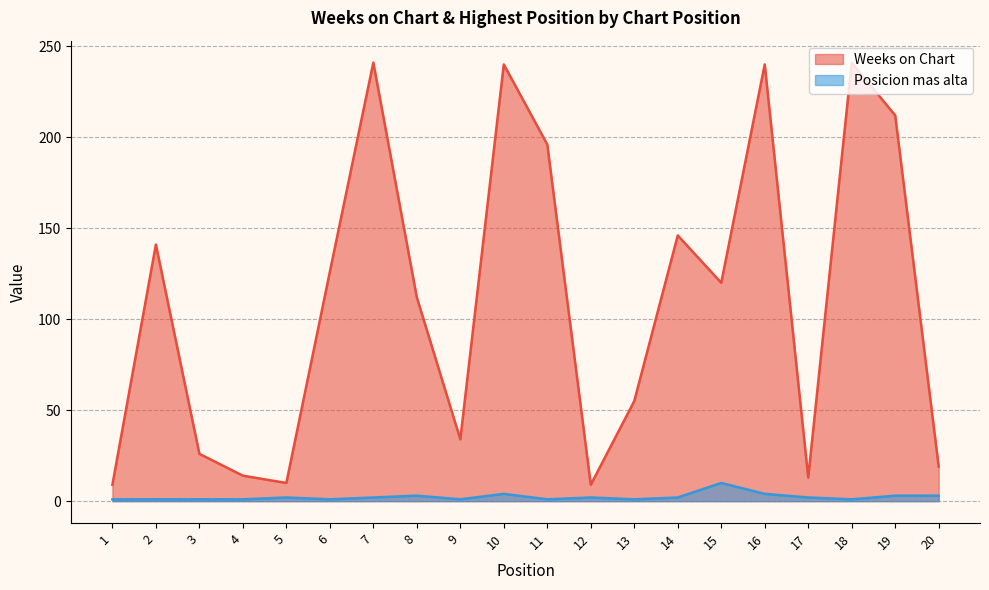

Reading left to right, what are all the values shown in this chart?

Weeks on Chart: 1=9	2=141	3=26	4=14	5=10	6=126	7=241	8=112	9=34	10=240	11=196	12=9	13=55	14=146	15=120	16=240	17=13	18=241	19=212	20=19
Posicion mas alta: 1=1	2=1	3=1	4=1	5=2	6=1	7=2	8=3	9=1	10=4	11=1	12=2	13=1	14=2	15=10	16=4	17=2	18=1	19=3	20=3